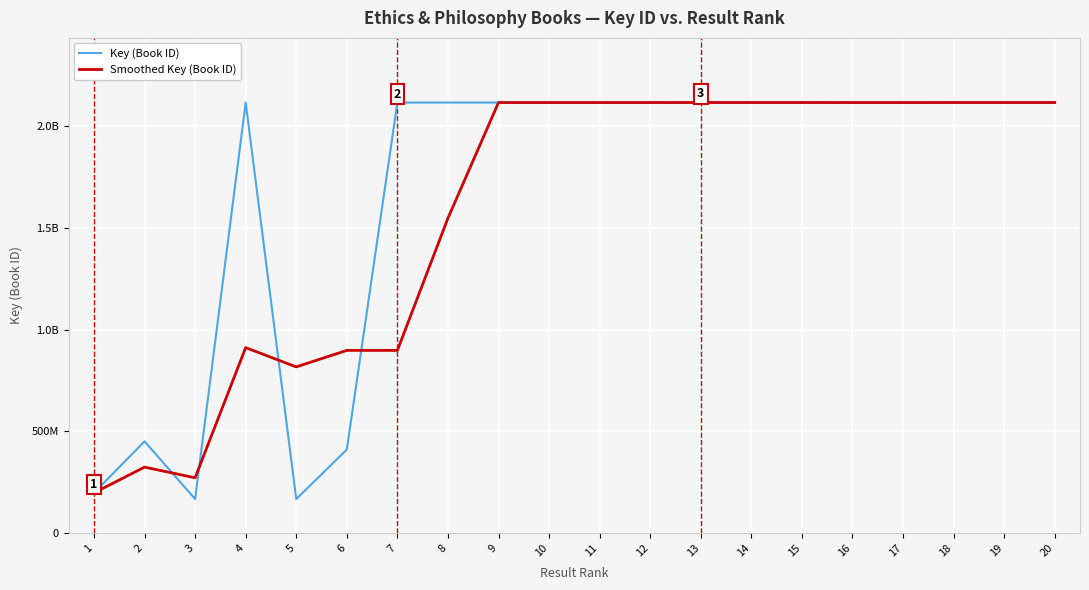

Where is the first local maximum for Smoothed Key (Book ID)?

2